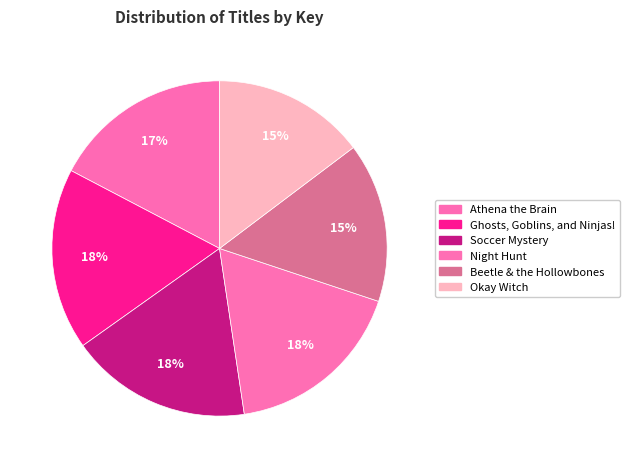

Does any single category account for the majority?

No